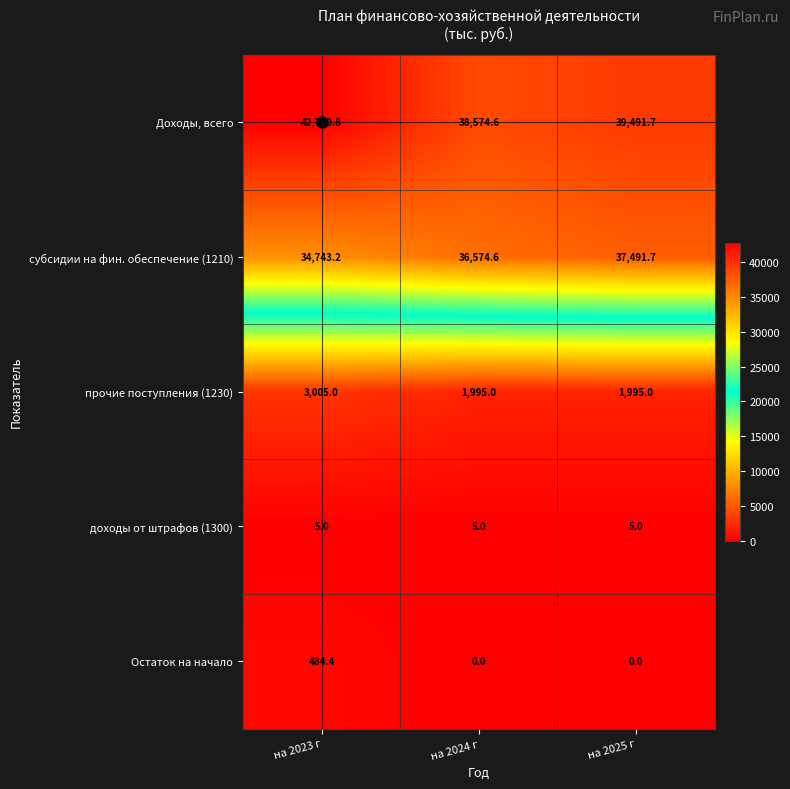

Is it true that субсидии на фин. обеспечение (1210) equals 34743.2 at на 2023 г?

True